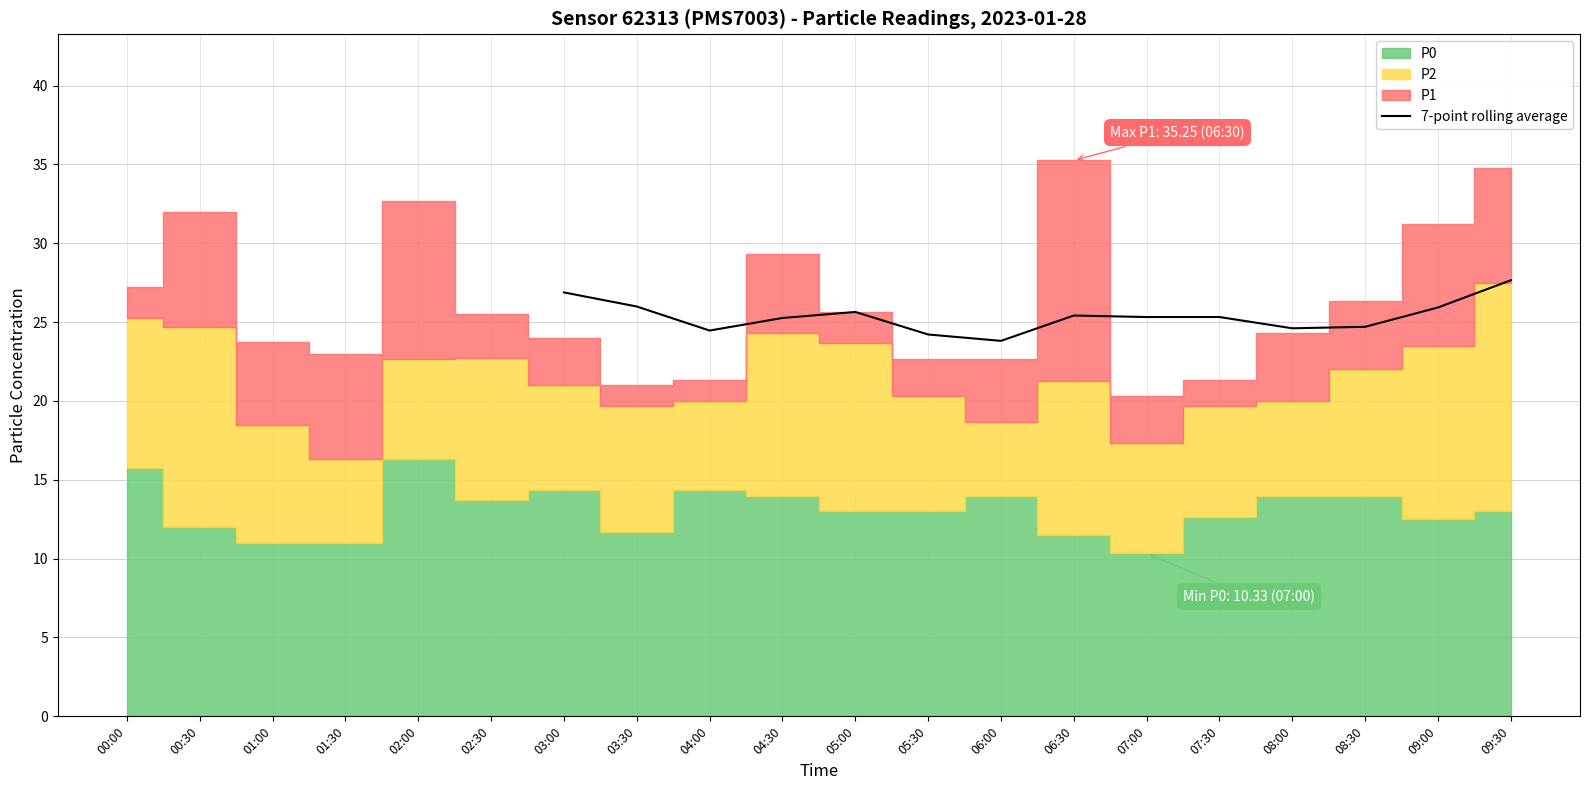

Is it true that 7-point rolling average equals 38.2 at 03:30?

False